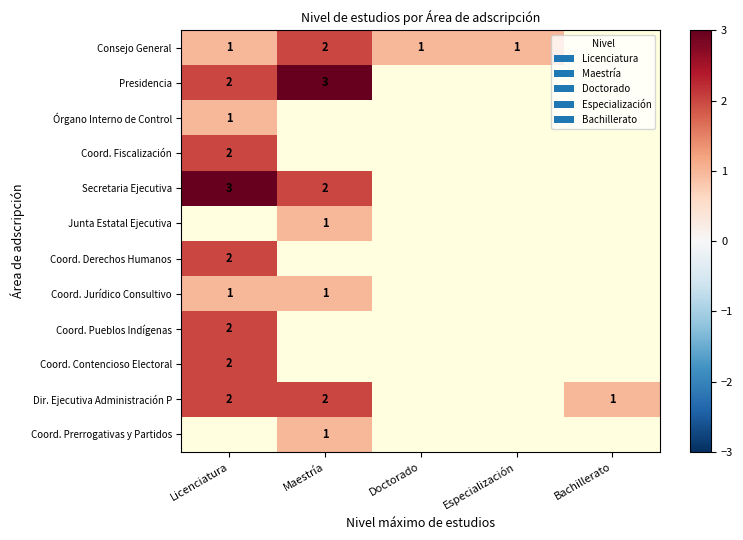

Between Maestría and Licenciatura, which is larger?

Maestría